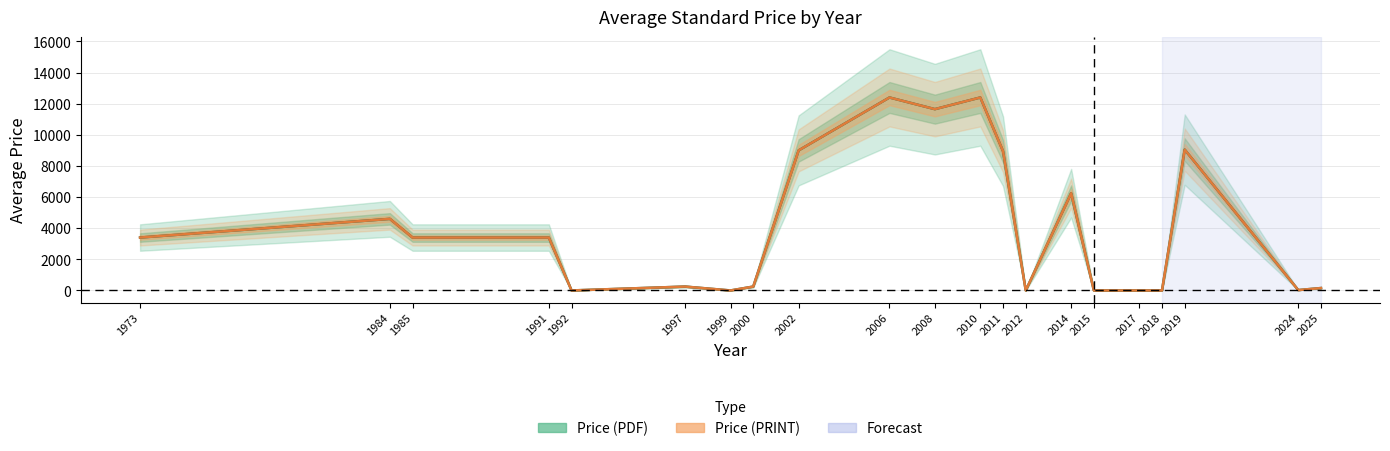

List the series in order of their peak value, lowest first.

Price (PDF), Price (PRINT)